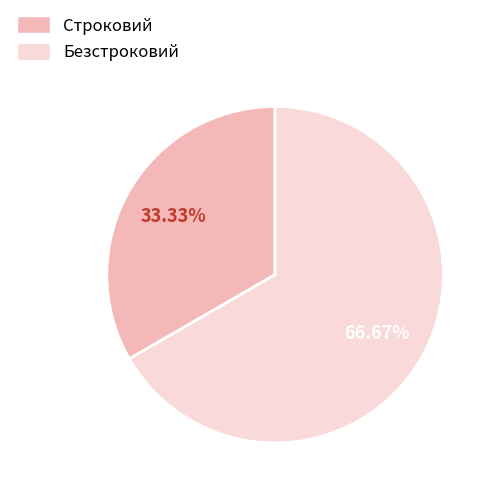

What percentage is NOT represented by Безстроковий?

33.3%